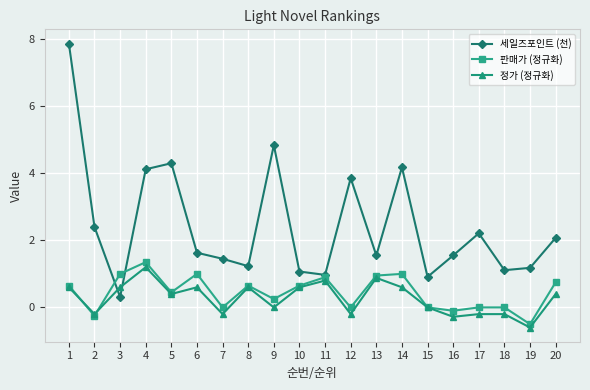

Is the value of 정가 (정규화) at 11 greater than the value of 세일즈포인트 (천) at 3?

Yes